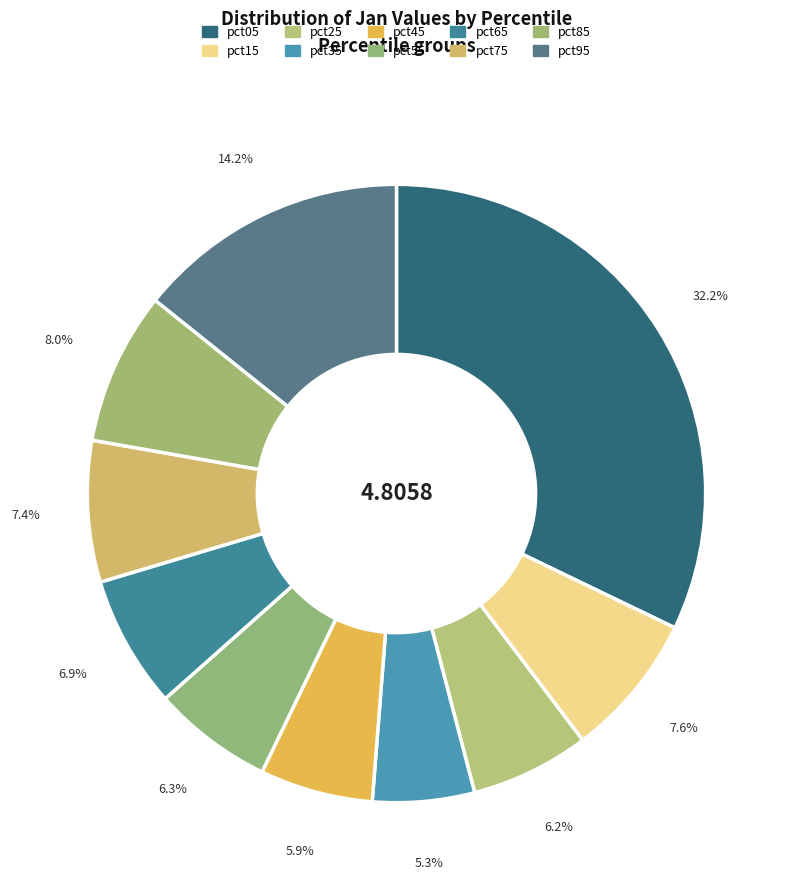

Which has a higher value, pct15 or pct05?

pct05